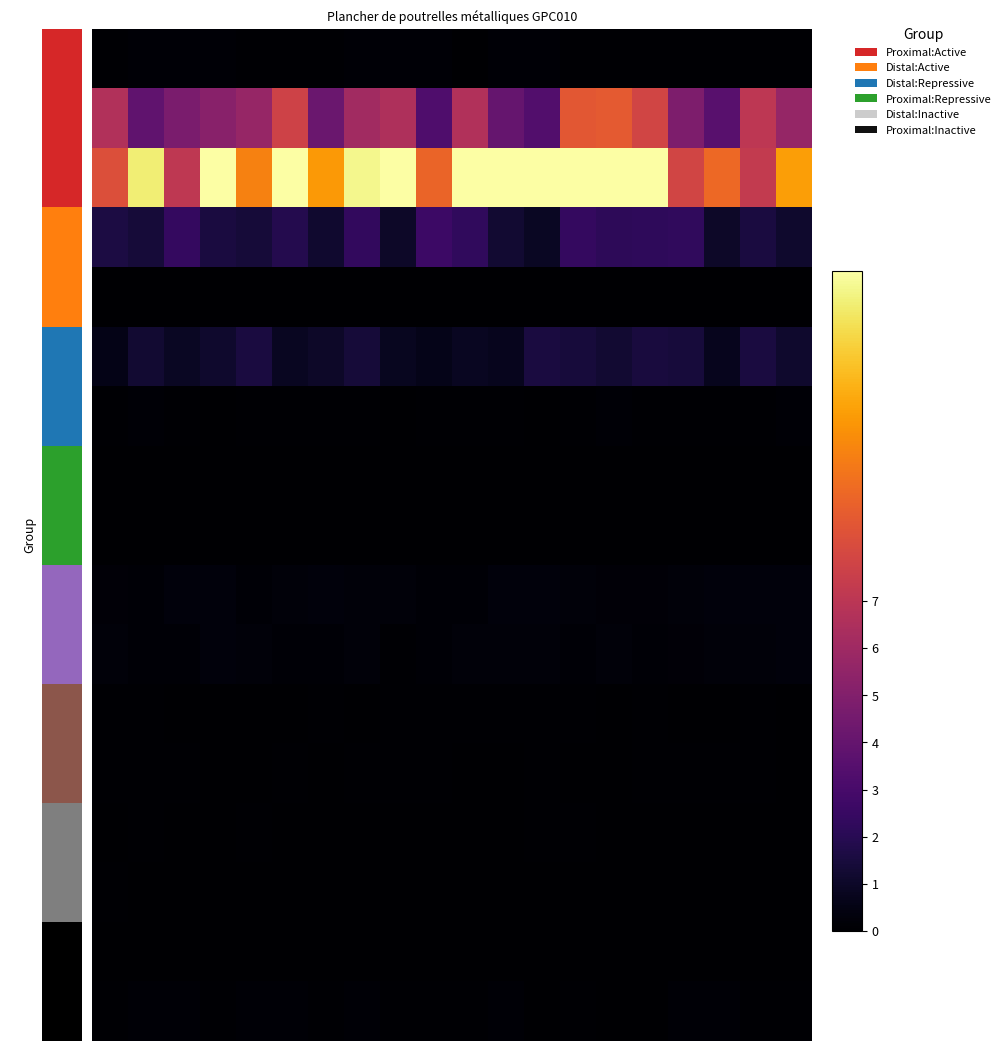

How many distinct data groups are displayed?

17